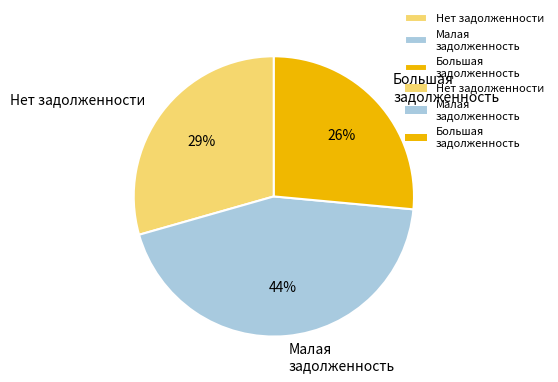

Rank the categories by value from highest to lowest.

Малая задолженность, Нет задолженности, Большая задолженность